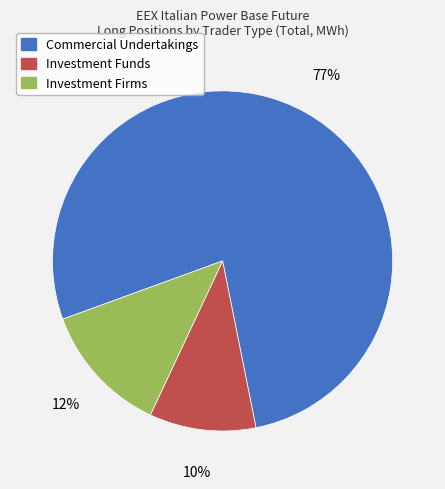

Is there any slice that represents more than half of the pie?

Yes